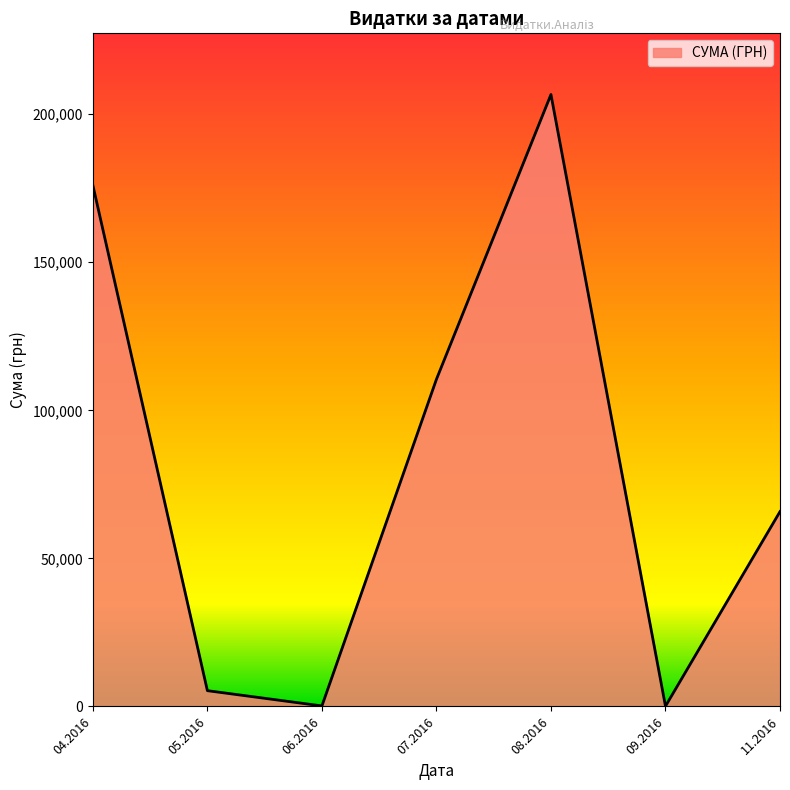

What is the maximum value shown in the chart?

206631.6